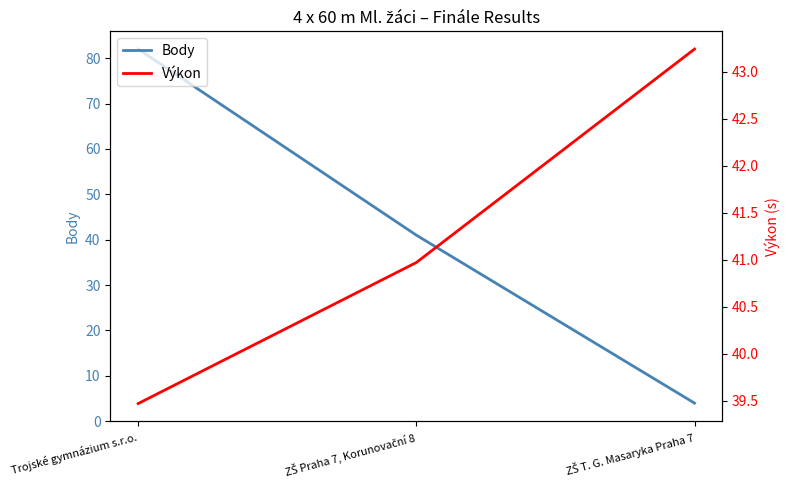

What is the value of the Body point at the 2nd from the left?

41.0